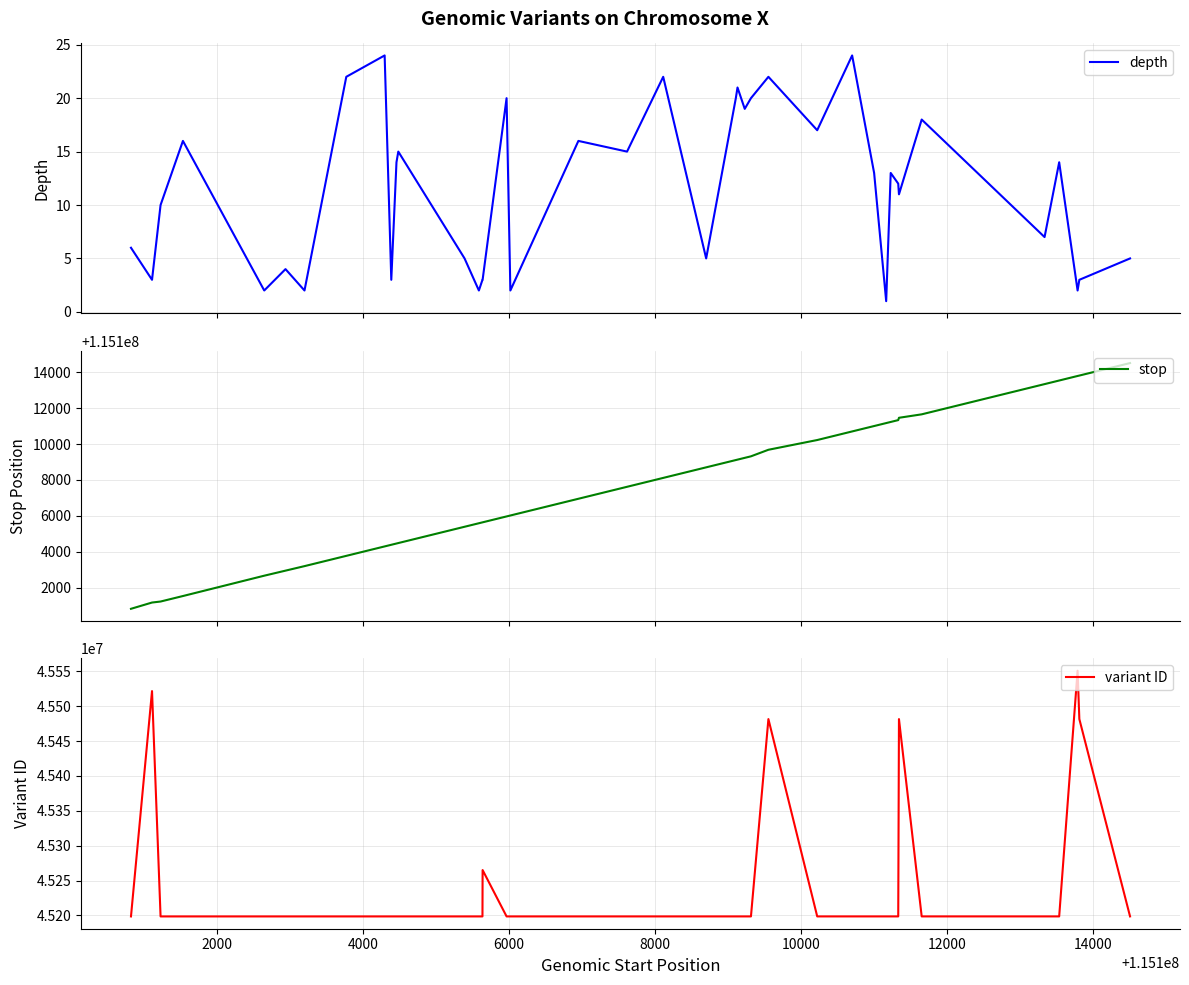

What is the highest value of the depth series?

24